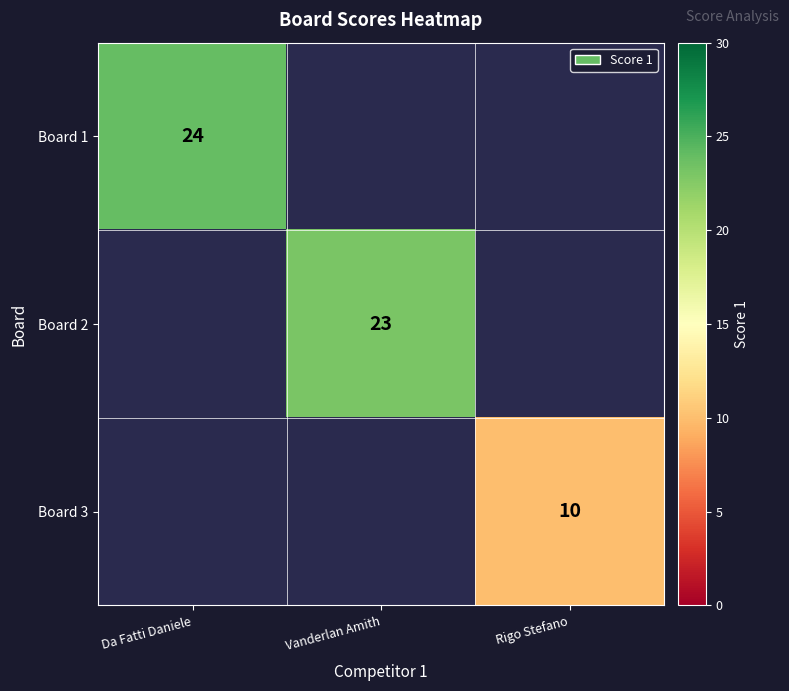

True or false: Board 3 has a value of 10 at Rigo Stefano.

True